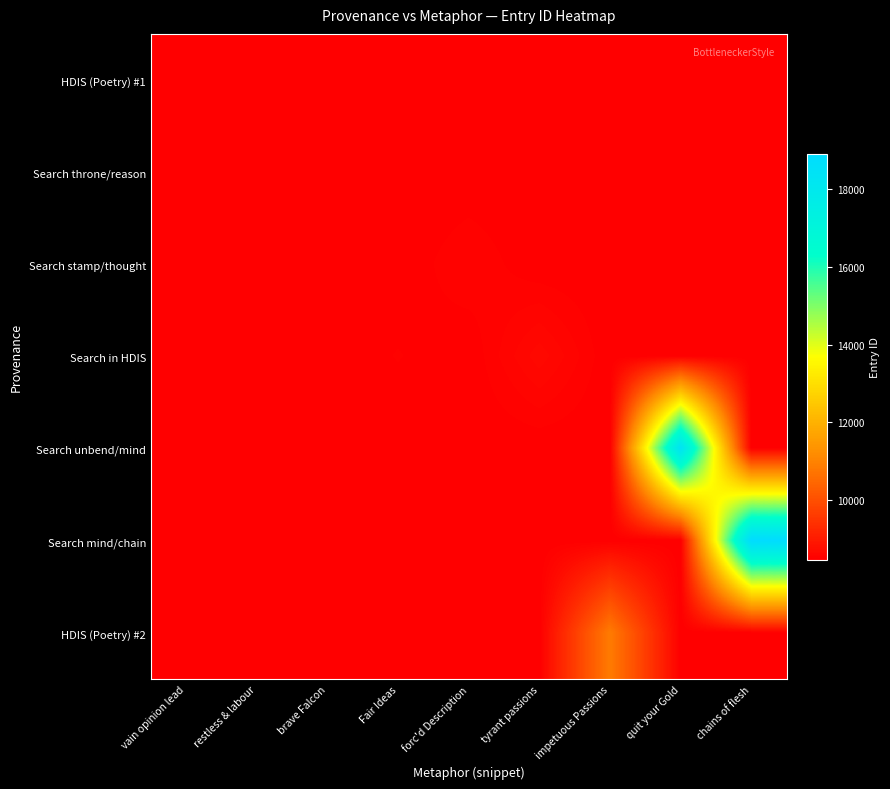

Which series has the largest total across all categories?

Search mind/chain